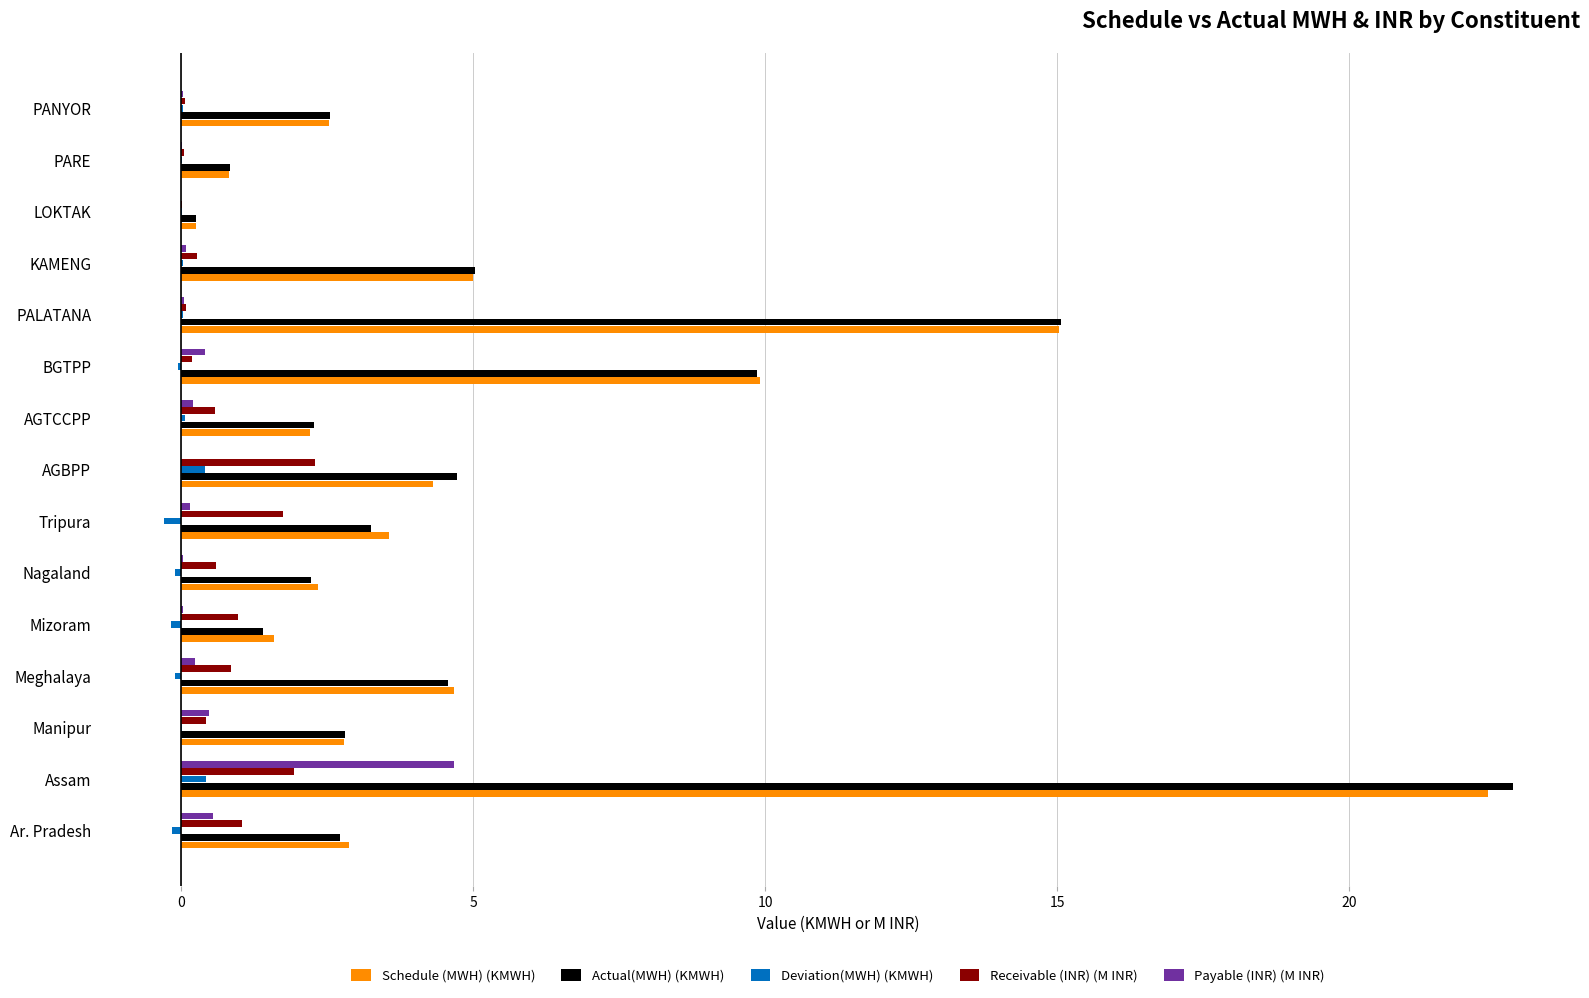

At which label is Schedule (MWH) (KMWH) closest to 11?

BGTPP